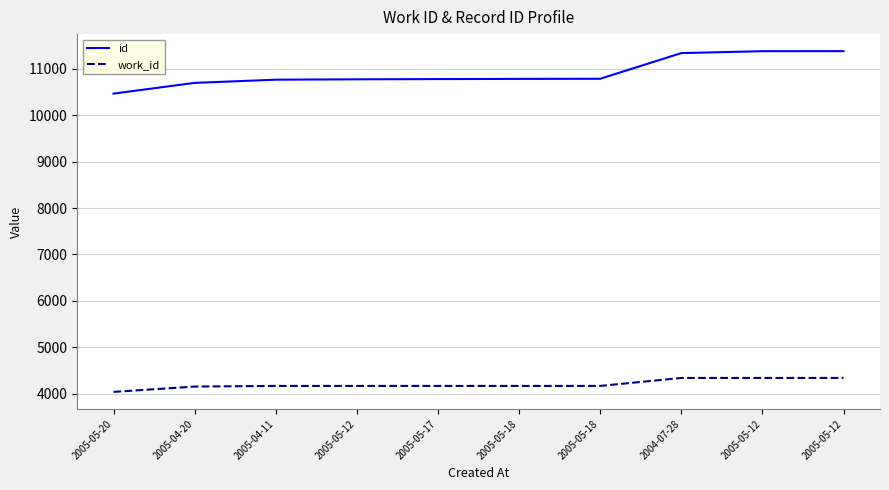

What are all the series names shown in the legend?

id, work_id